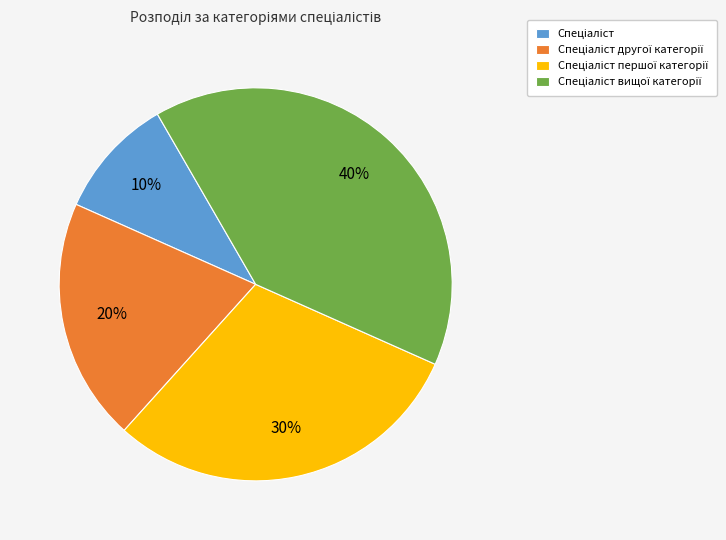

Is there any slice that represents more than half of the pie?

No